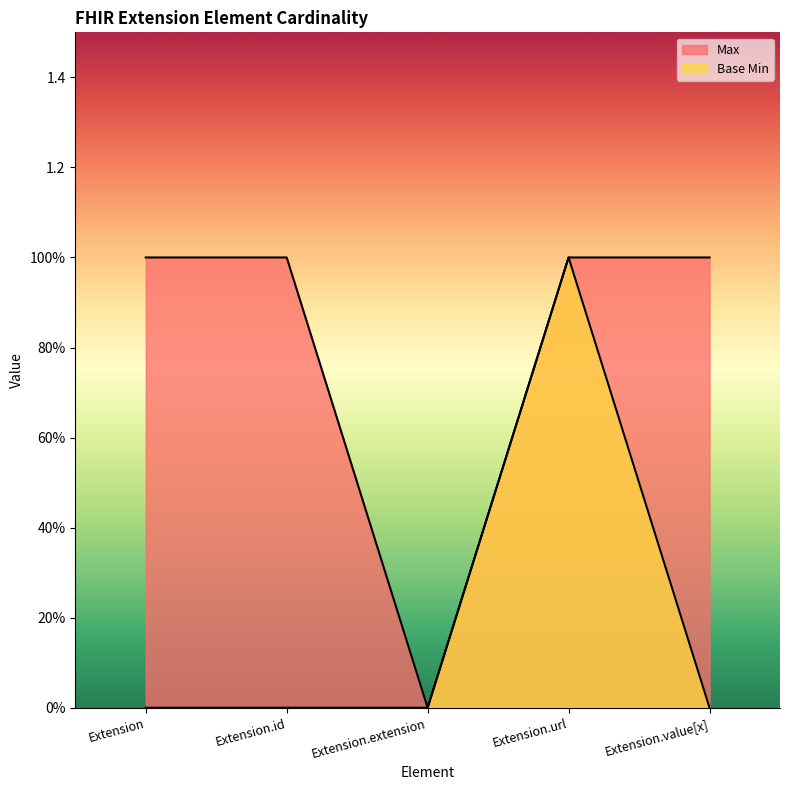

In Base Min, how many points are higher than both neighbors (excluding endpoints)?

1